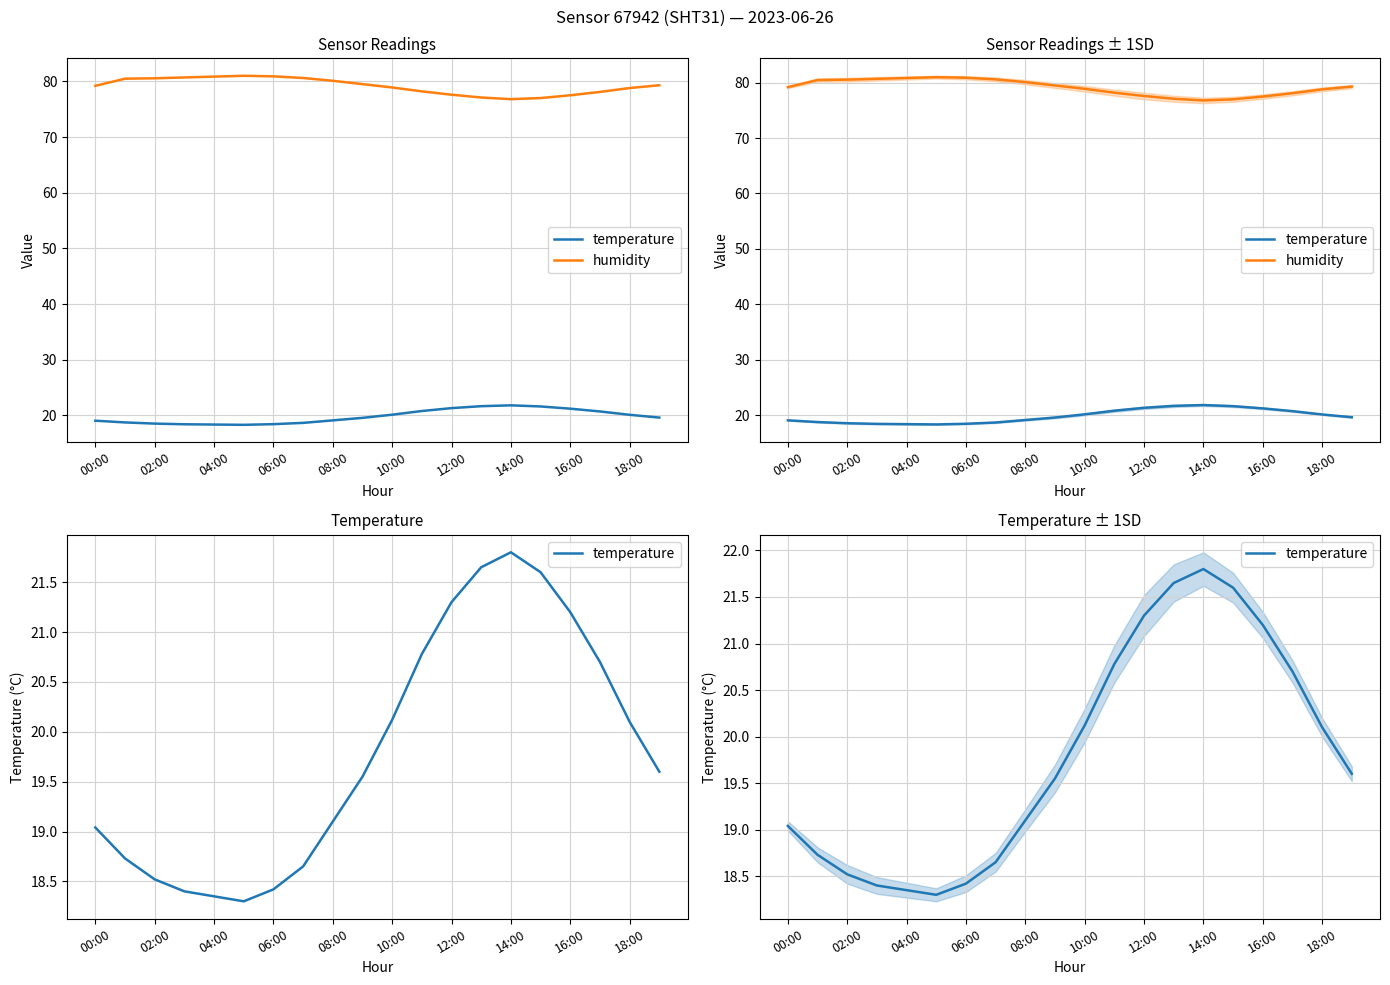

What is the minimum value shown in the chart?

18.3